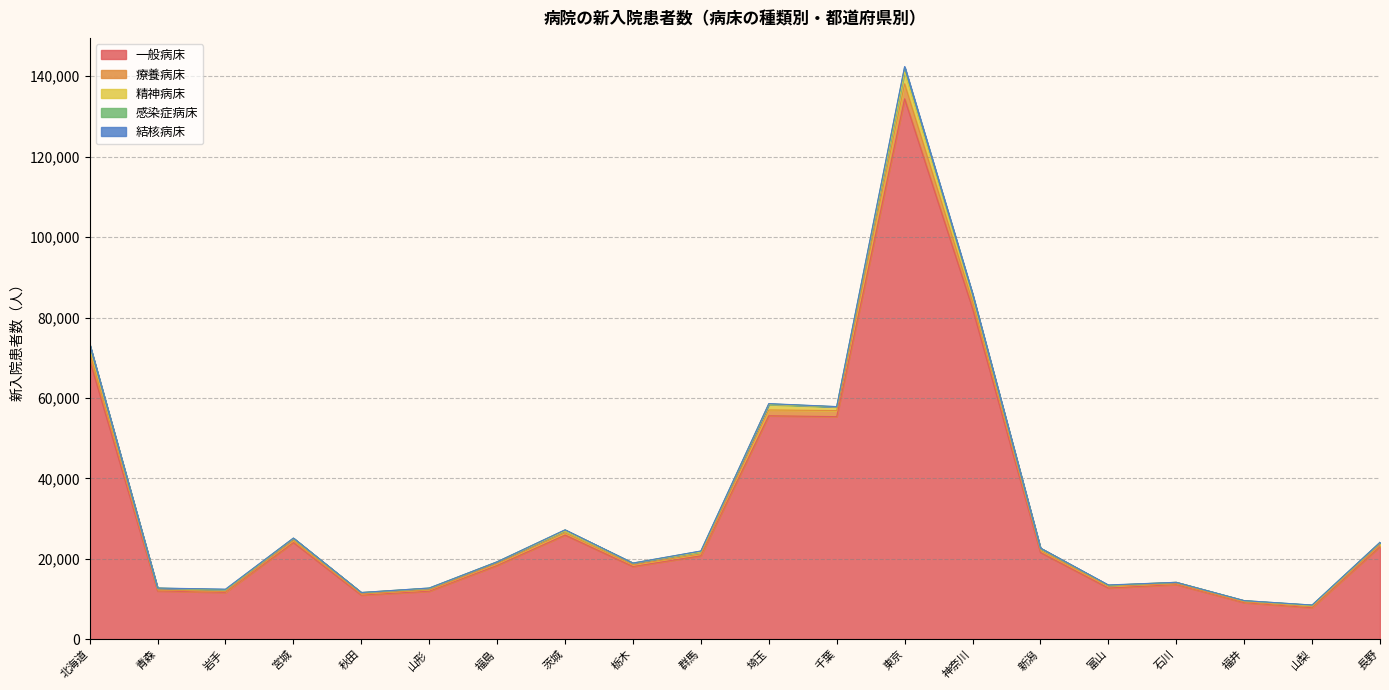

What position from the left is 栃木?

9